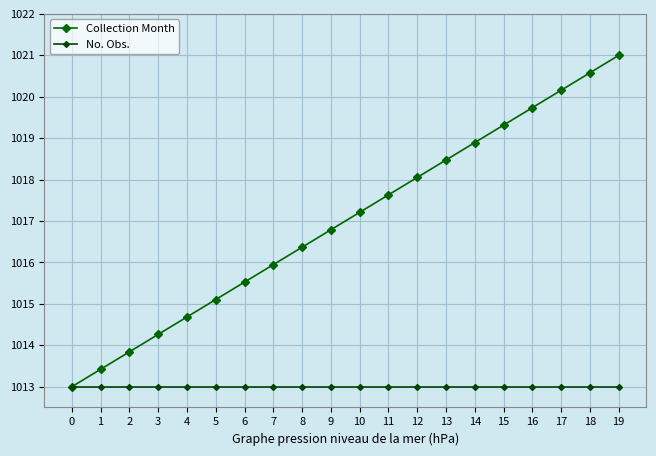

Reading right to left, extract all data points from this chart.

Collection Month: 19=1021.0	18=1020.6	17=1020.2	16=1019.7	15=1019.3	14=1018.9	13=1018.5	12=1018.1	11=1017.6	10=1017.2	9=1016.8	8=1016.4	7=1015.9	6=1015.5	5=1015.1	4=1014.7	3=1014.3	2=1013.8	1=1013.4	0=1013.0
No. Obs.: 19=1013.0	18=1013.0	17=1013.0	16=1013.0	15=1013.0	14=1013.0	13=1013.0	12=1013.0	11=1013.0	10=1013.0	9=1013.0	8=1013.0	7=1013.0	6=1013.0	5=1013.0	4=1013.0	3=1013.0	2=1013.0	1=1013.0	0=1013.0